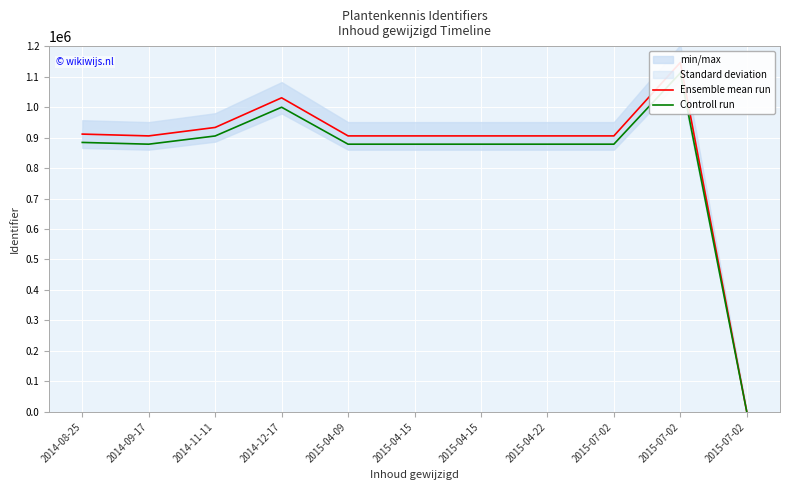

How many values in the Controll run series are below 878238?

5